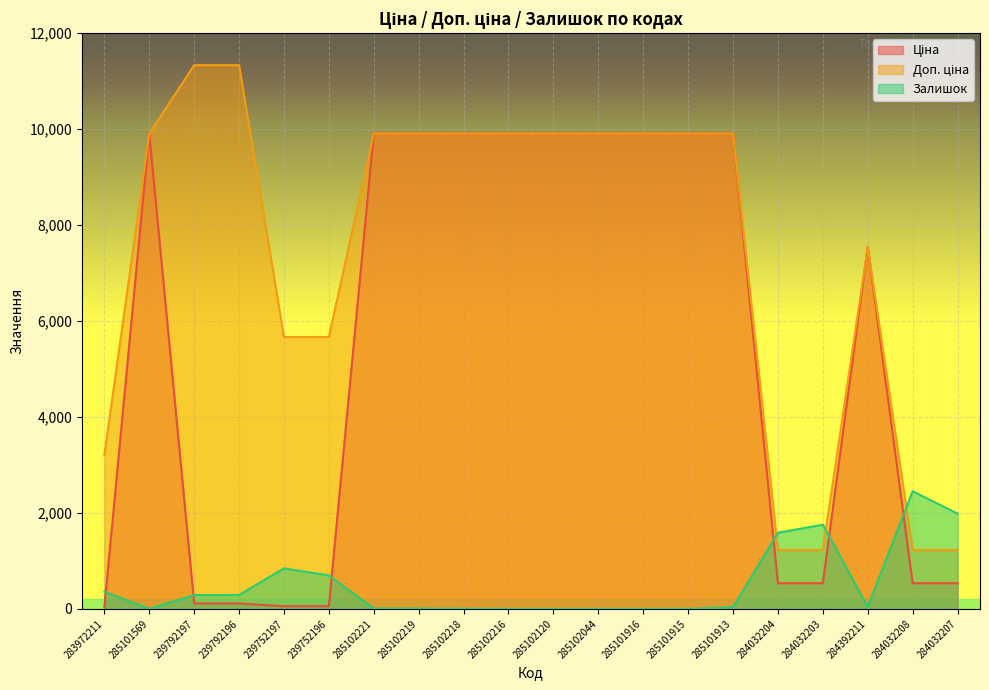

What is the highest value of the Ціна series?

9908.5